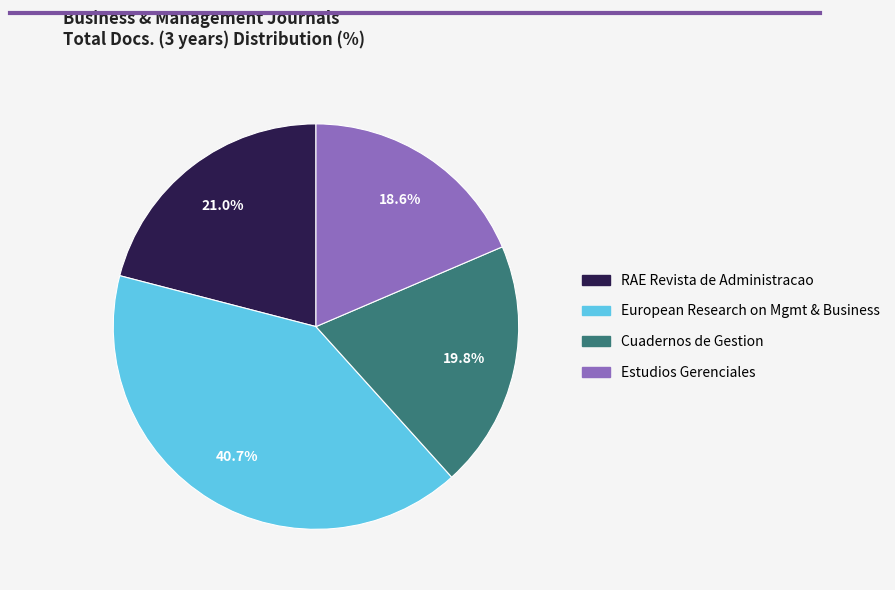

Approximately how many times larger is the value at European Research on Mgmt & Business compared to Estudios Gerenciales?

2.2